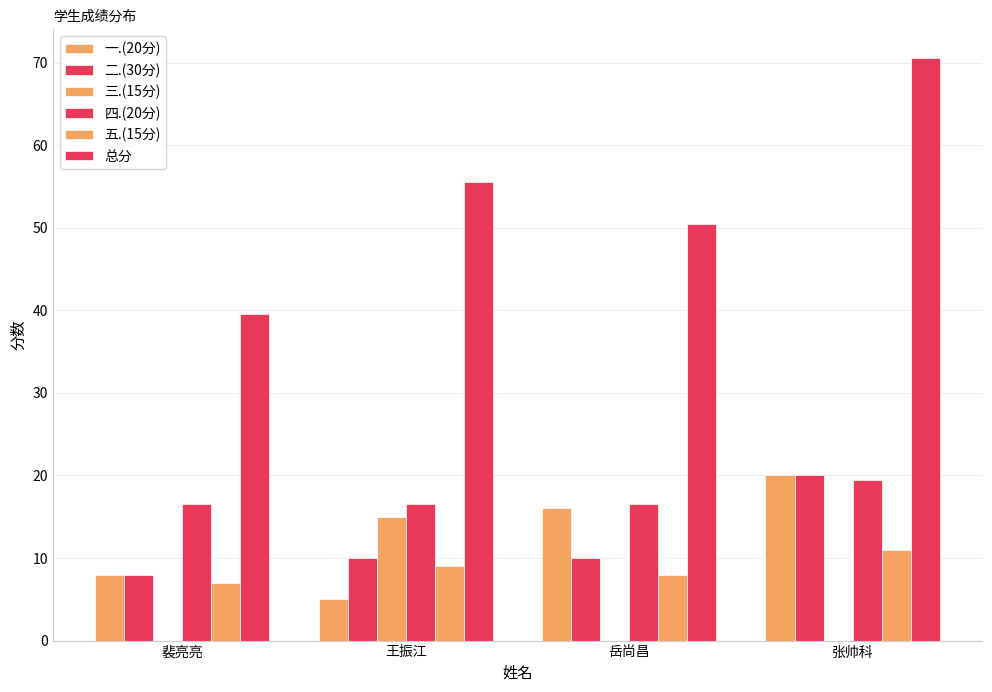

Are the bars horizontal?

No